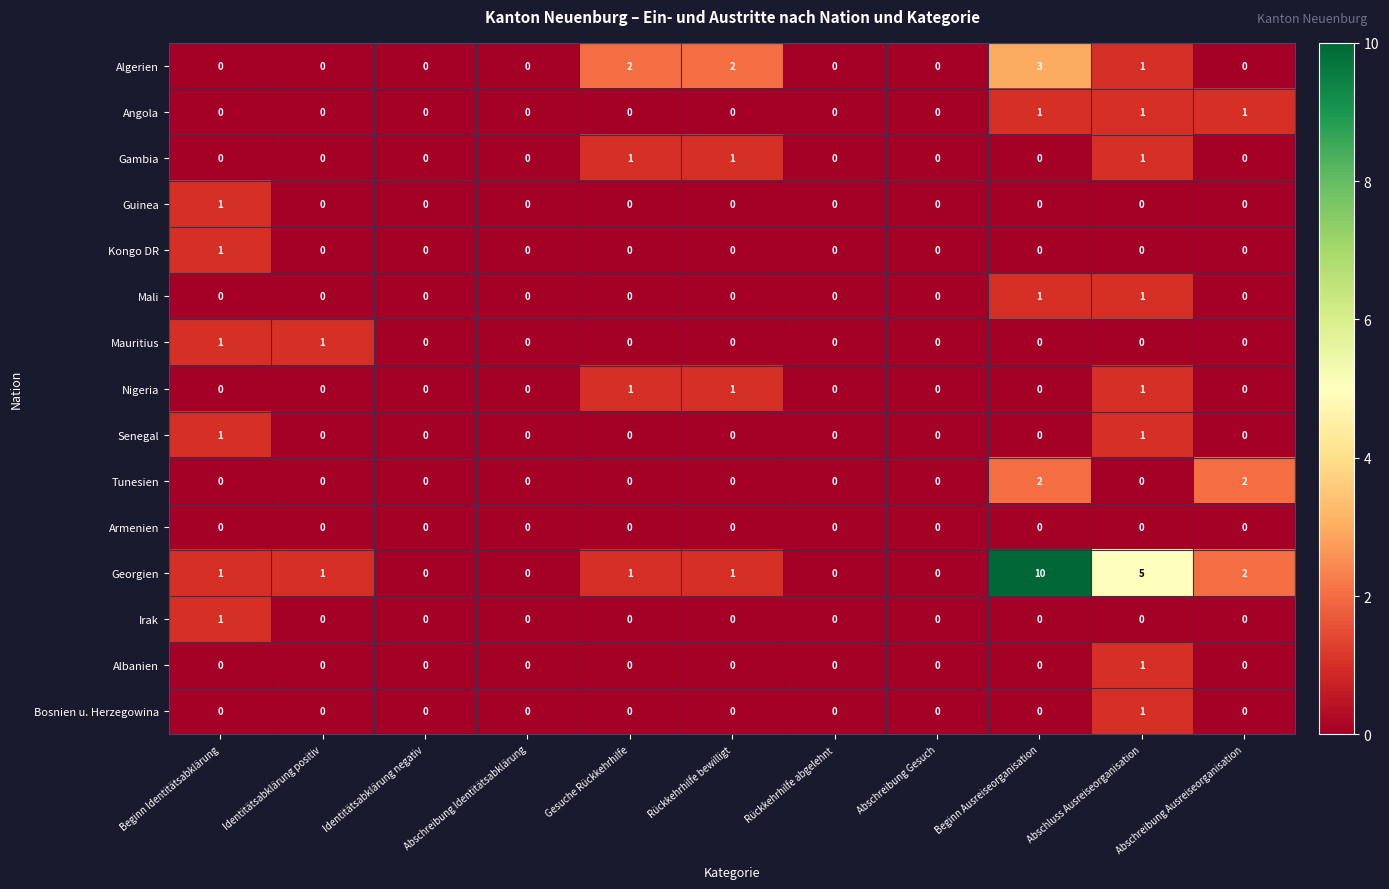

Count the Angola values in the range 0 to 1.

11